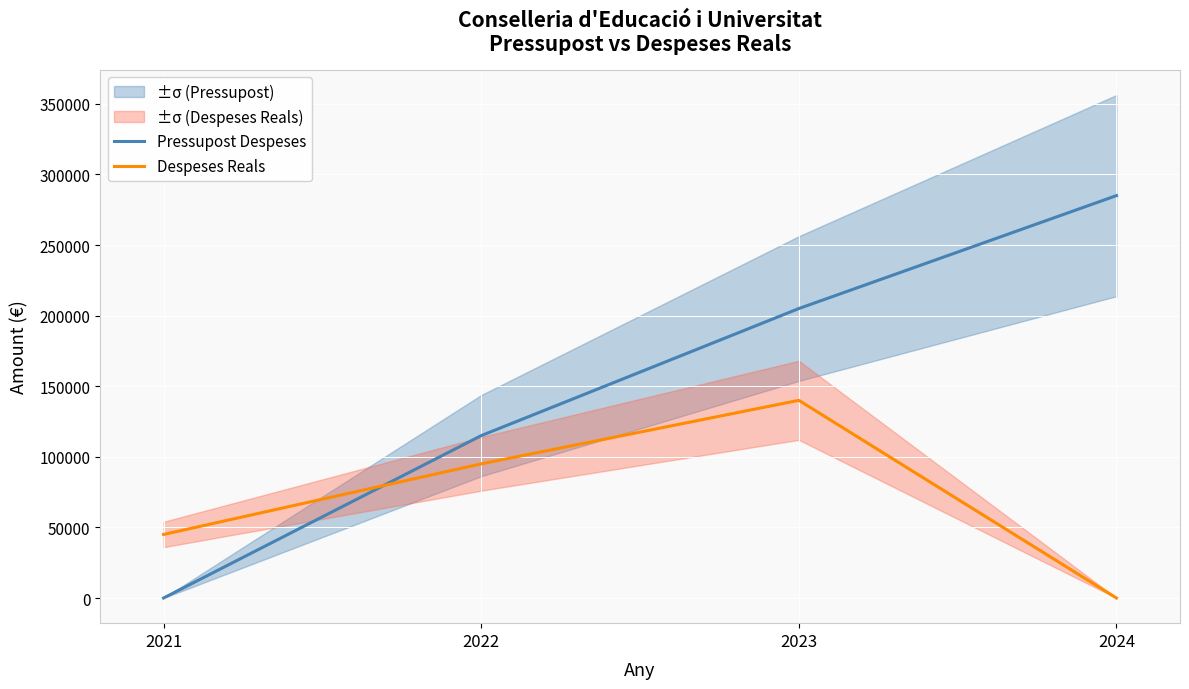

What is the average value of the Despeses Reals series?

70000